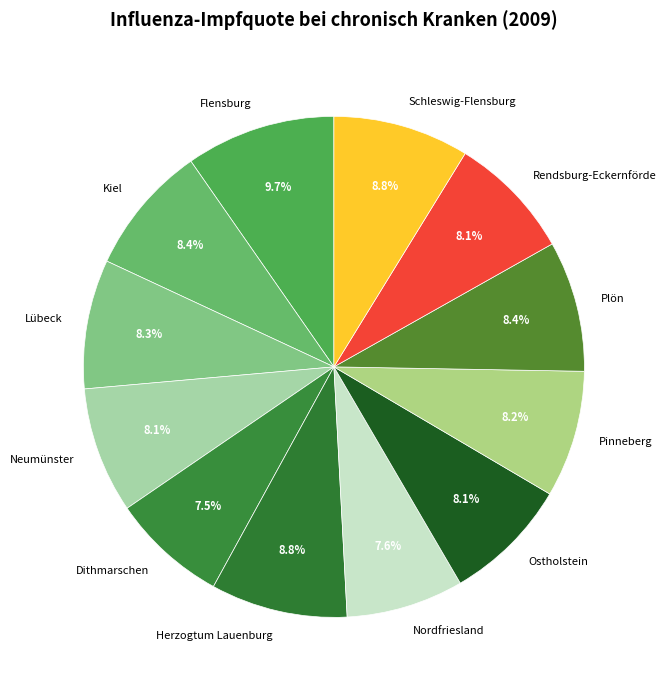

True or false: Dithmarschen accounts for 18% of the total.

False